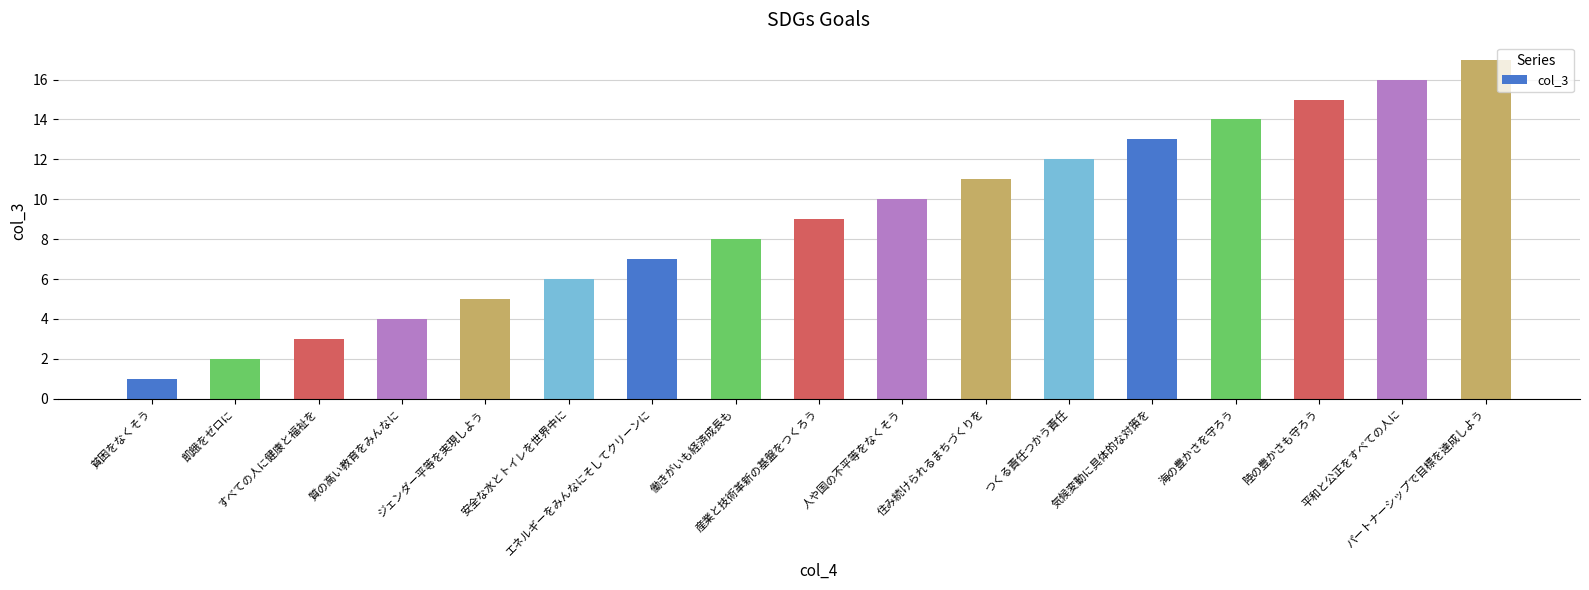

Reading left to right, what are all the values shown in this chart?

1	2	3	4	5	6	7	8	9	10	11	12	13	14	15	16	17